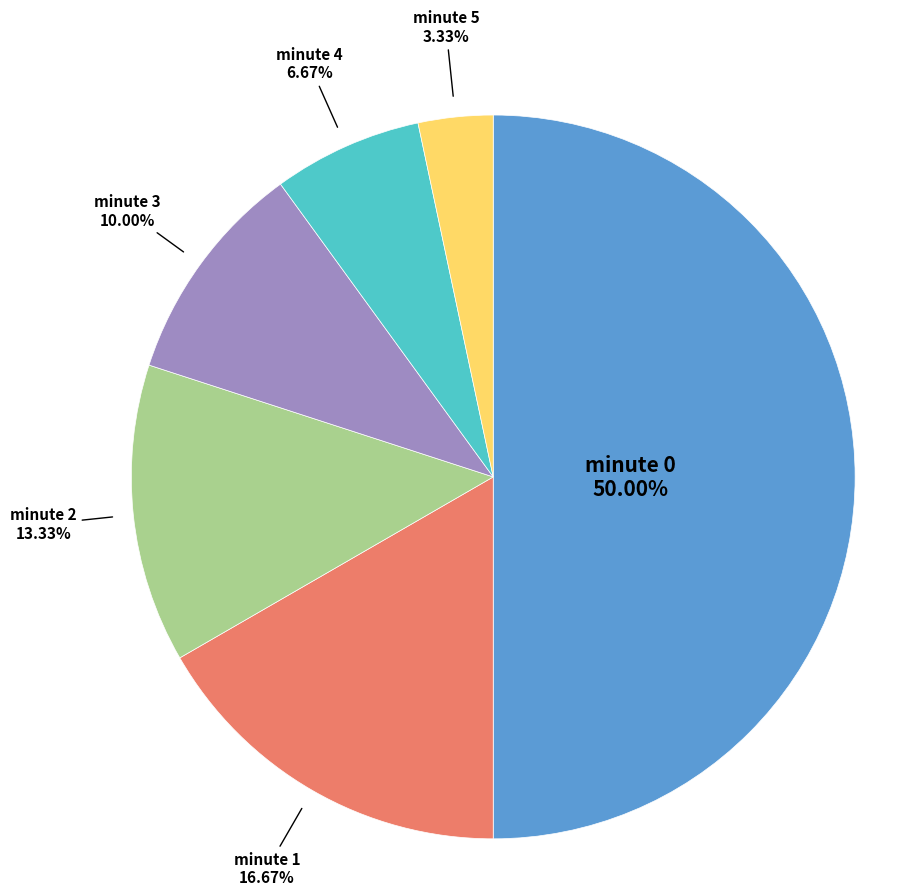

What is the smallest slice in the pie chart?

minute 5